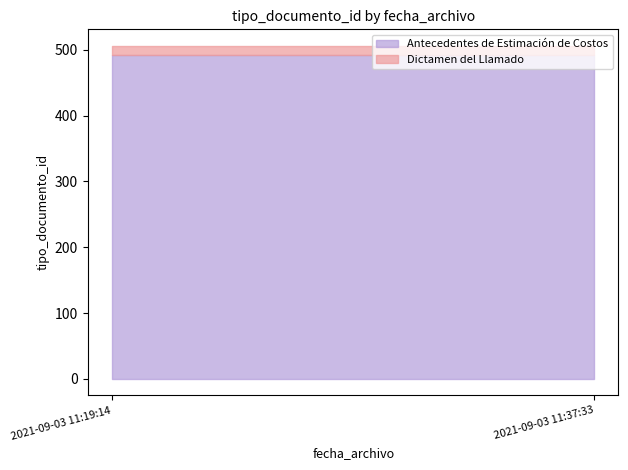

What is the maximum value for Antecedentes de Estimación de Costos?

493